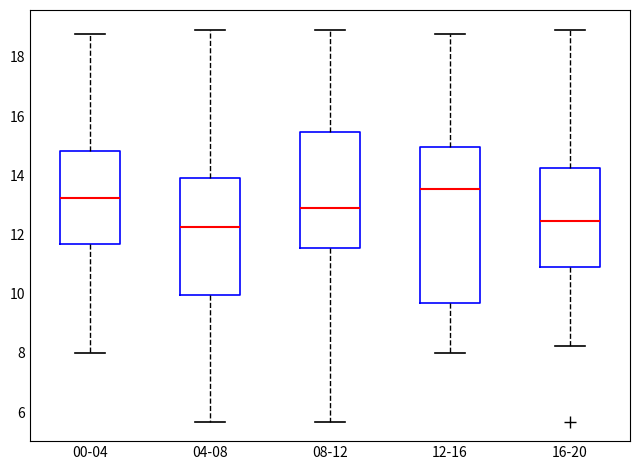

Where does the lower whisker of the box for 16-20 end on the y-axis? The values are not printed on the chart, so give them approximately, as read against the axis.

8.2